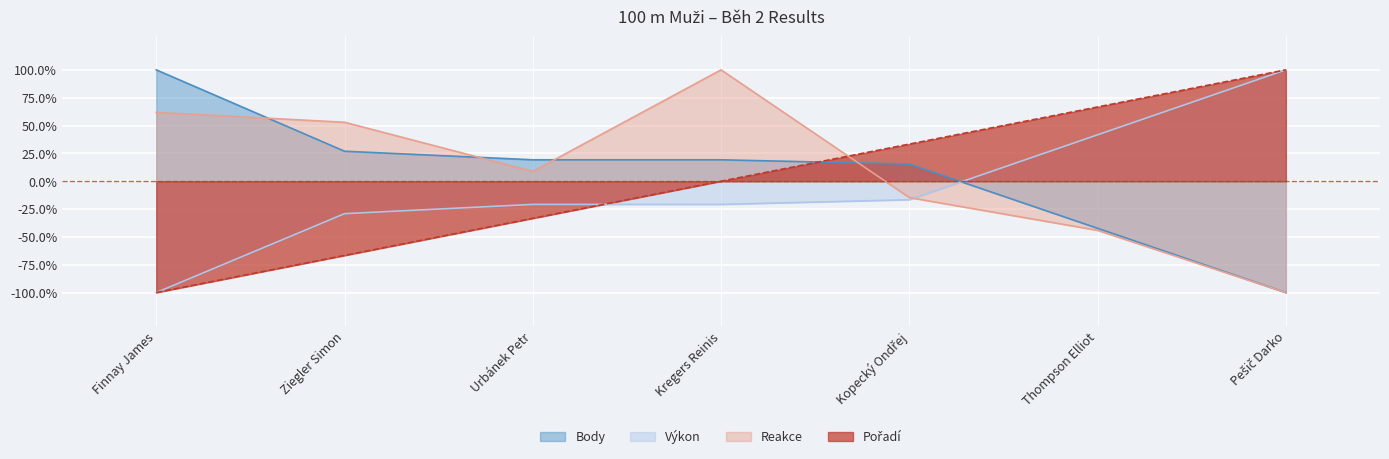

Reading left to right, extract all data points from this chart.

Pořadí: Finnay James=-1.0	Ziegler Simon=-0.7	Urbánek Petr=-0.3	Kregers Reinis=-0.0	Kopecký Ondřej=0.3	Thompson Elliot=0.7	Pešič Darko=1.0
Reakce: Finnay James=0.6	Ziegler Simon=0.5	Urbánek Petr=0.1	Kregers Reinis=1.0	Kopecký Ondřej=-0.1	Thompson Elliot=-0.4	Pešič Darko=-1.0
Výkon: Finnay James=-1.0	Ziegler Simon=-0.3	Urbánek Petr=-0.2	Kregers Reinis=-0.2	Kopecký Ondřej=-0.2	Thompson Elliot=0.4	Pešič Darko=1.0
Body: Finnay James=1.0	Ziegler Simon=0.3	Urbánek Petr=0.2	Kregers Reinis=0.2	Kopecký Ondřej=0.2	Thompson Elliot=-0.4	Pešič Darko=-1.0